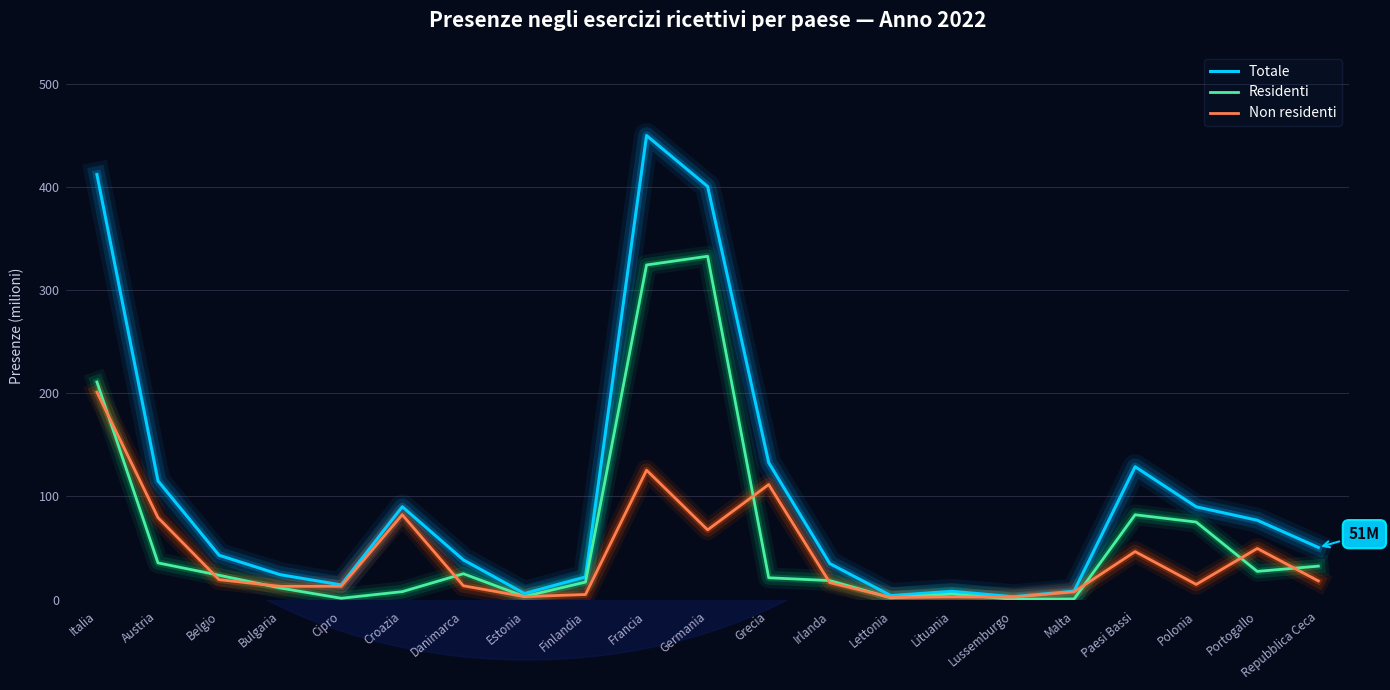

Does the chart display data point markers on the line(s)?

No